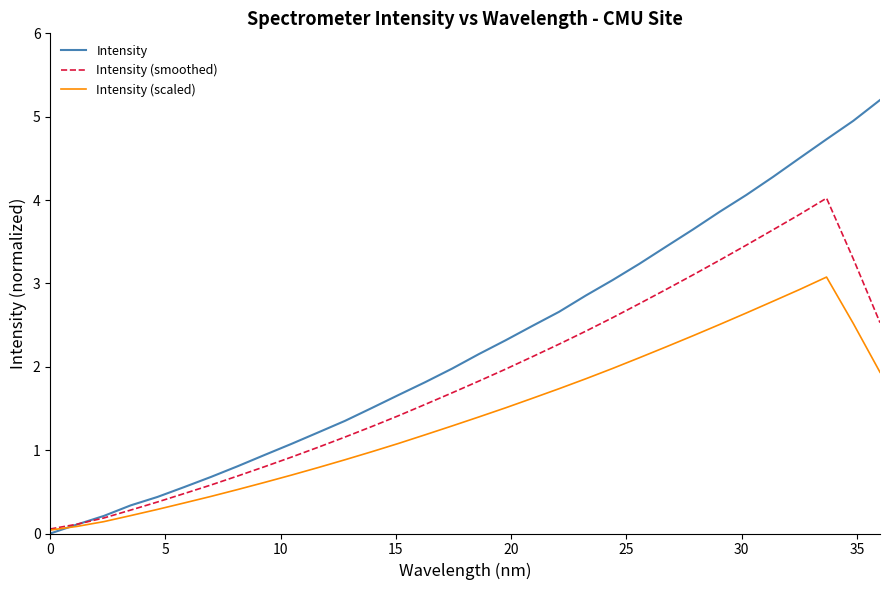

Which series has the largest range (max minus min)?

Intensity